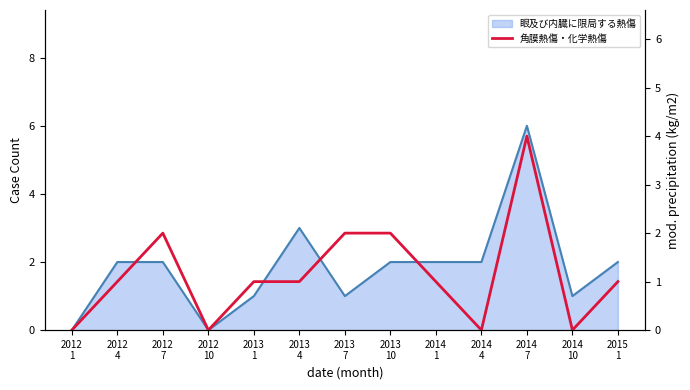

What is the label of the 9th point from the right?

2013
1